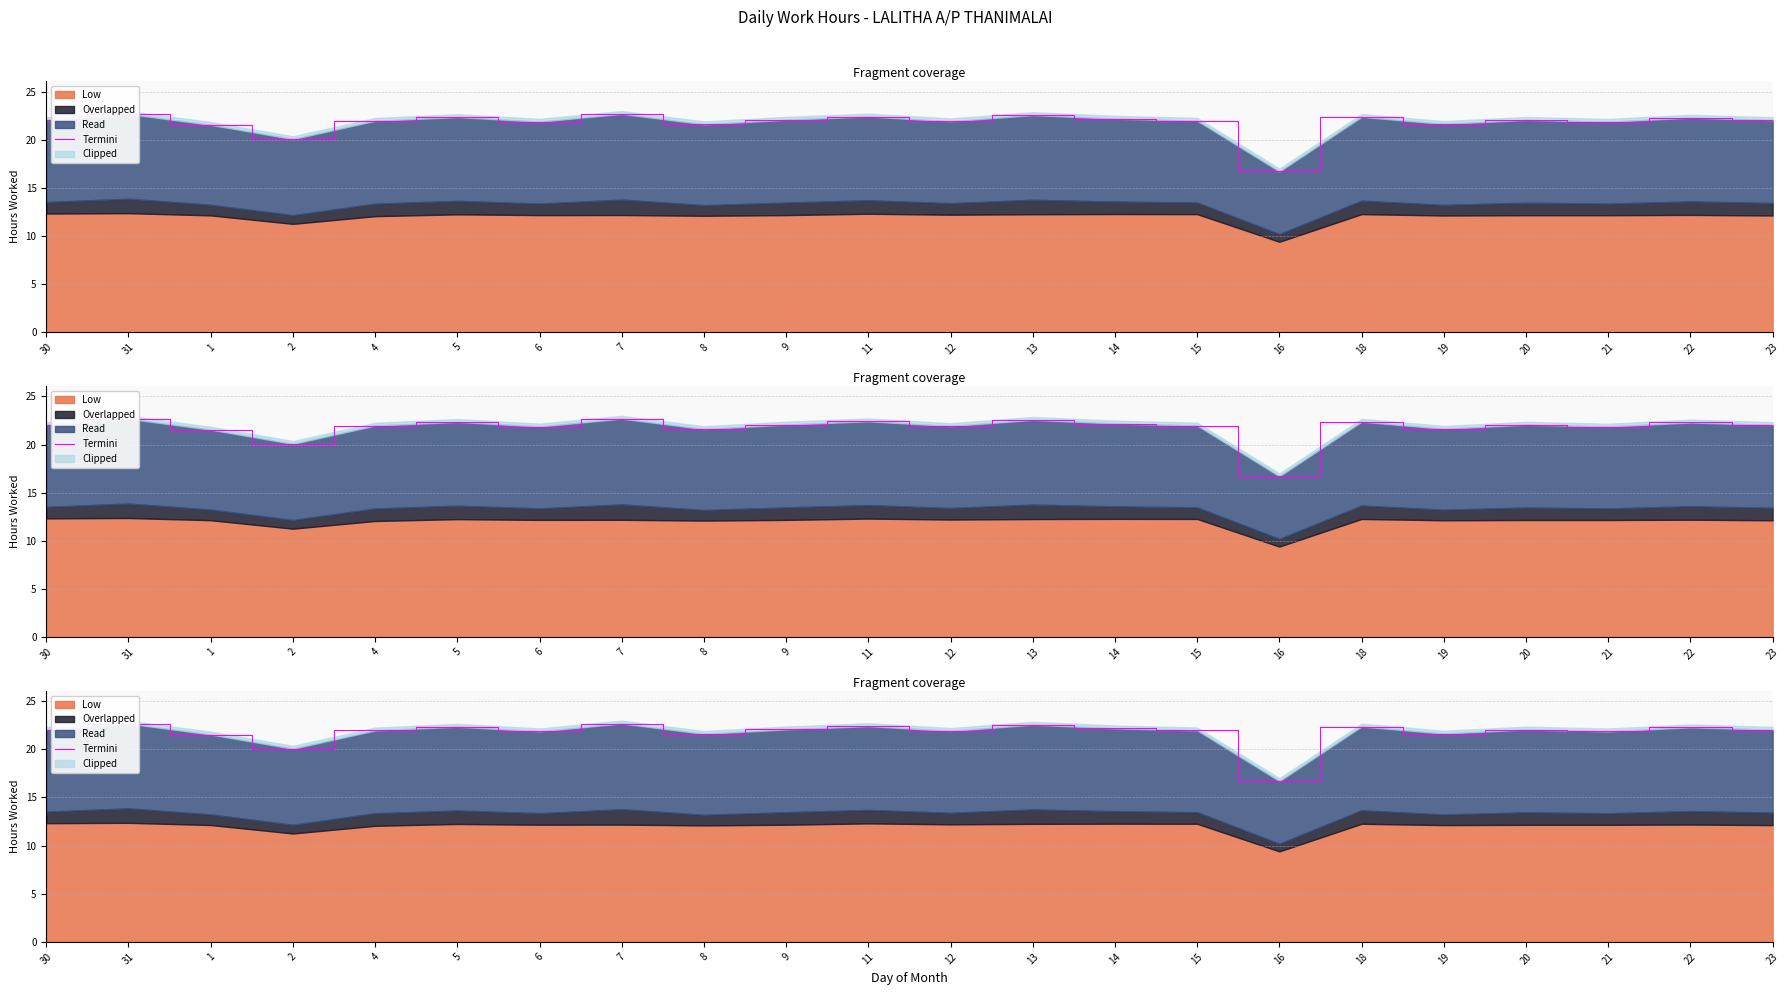

List the labels in order of value, largest first.

7, 31, 13, 11, 18, 5, 22, 14, 9, 20, 30, 23, 15, 4, 12, 6, 21, 19, 8, 1, 2, 16